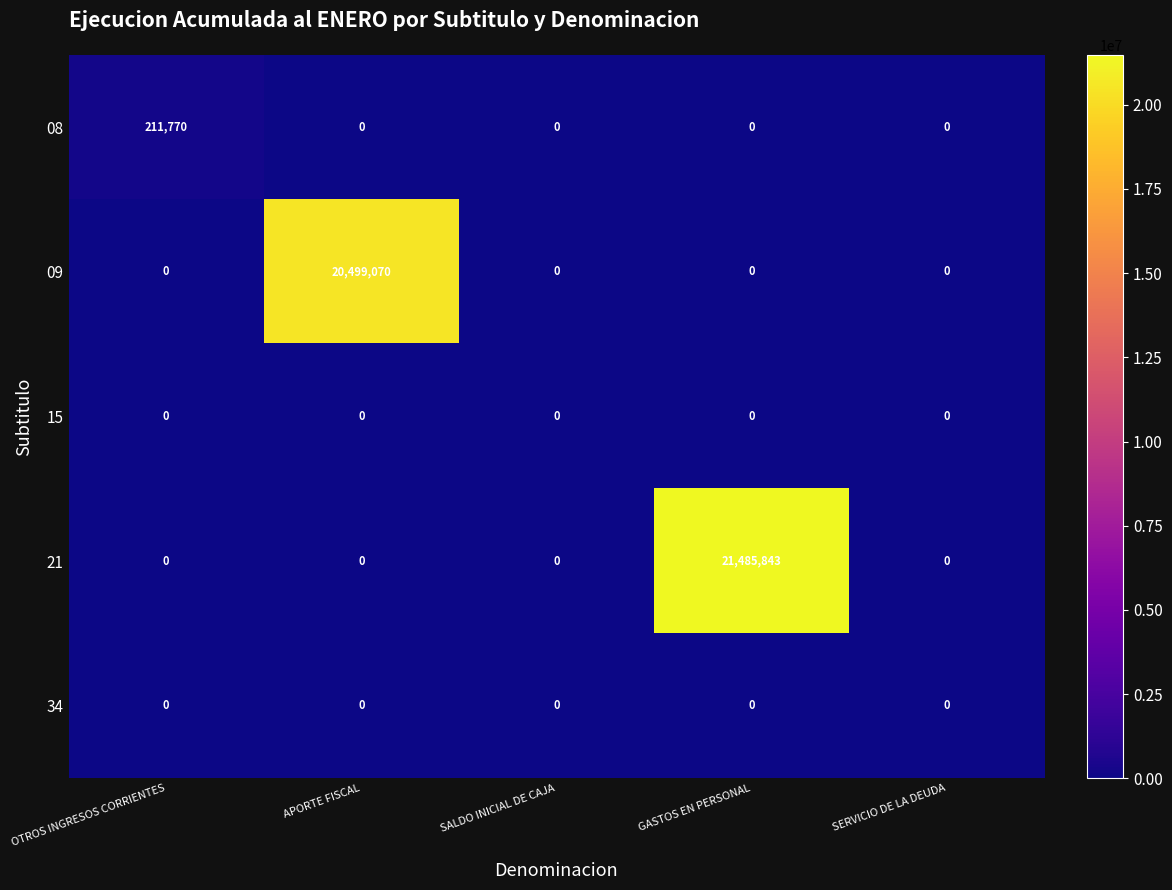

Which series has the largest total across all categories?

21